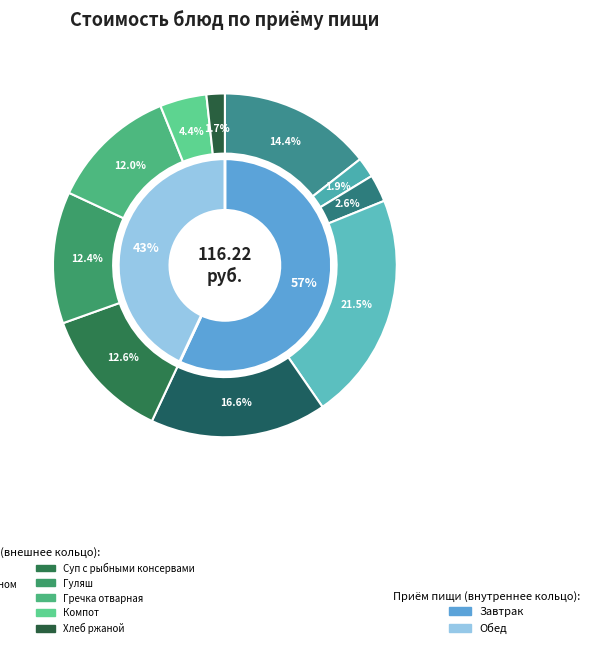

Is it true that Компот is 1% of the pie?

False